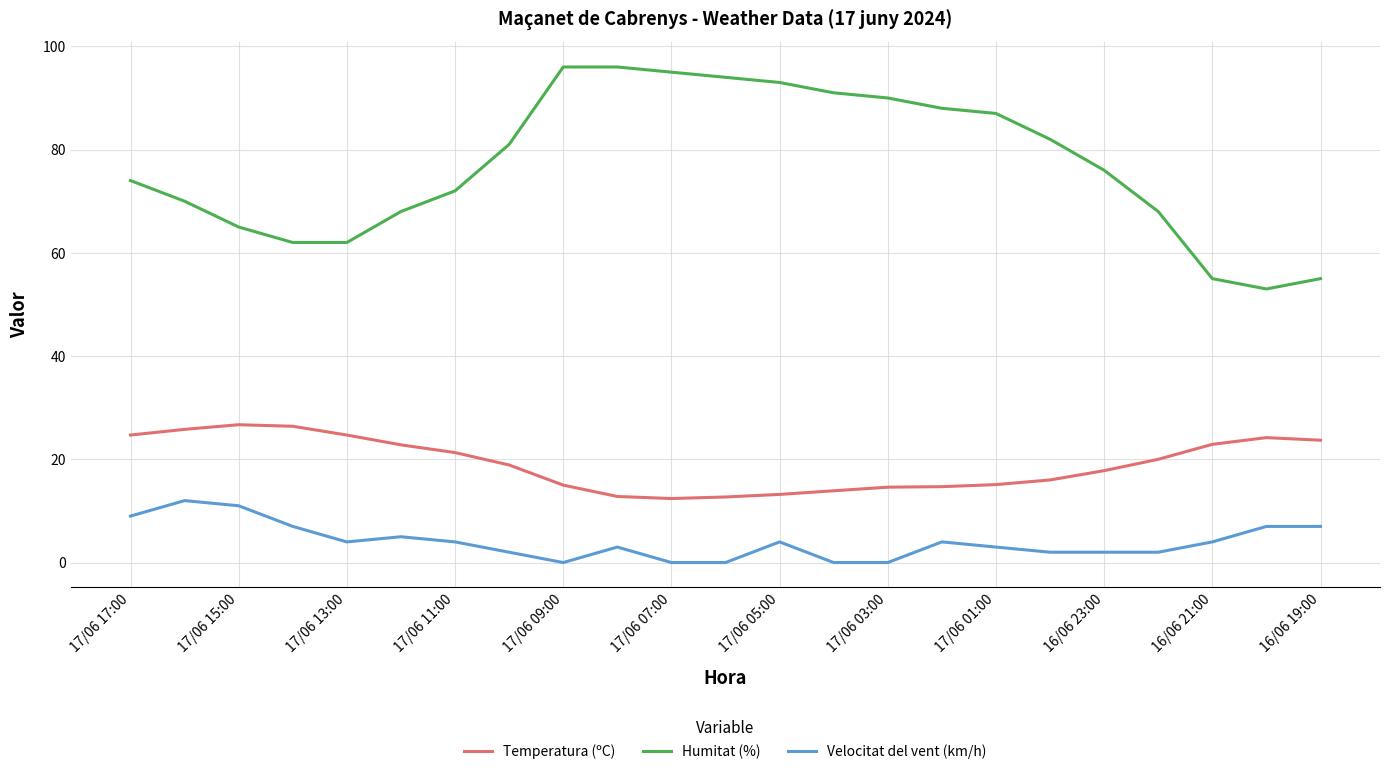

Which series has the widest spread of values?

Humitat (%)